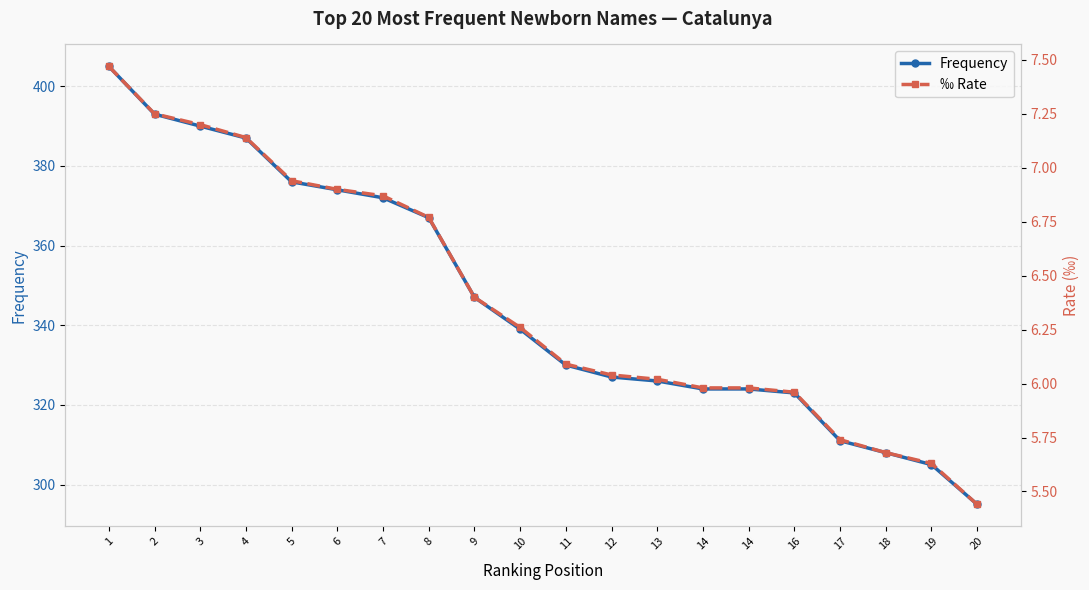

Reading left to right, extract all data points from this chart.

Frequency: 405.0	393.0	390.0	387.0	376.0	374.0	372.0	367.0	347.0	339.0	330.0	327.0	326.0	324.0	324.0	323.0	311.0	308.0	305.0	295.0
‰ Rate: 7.5	7.2	7.2	7.1	6.9	6.9	6.9	6.8	6.4	6.3	6.1	6.0	6.0	6.0	6.0	6.0	5.7	5.7	5.6	5.4